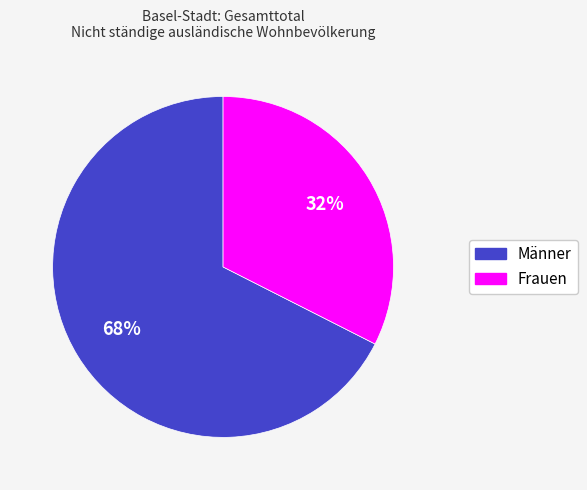

Is there a majority slice in this chart?

Yes